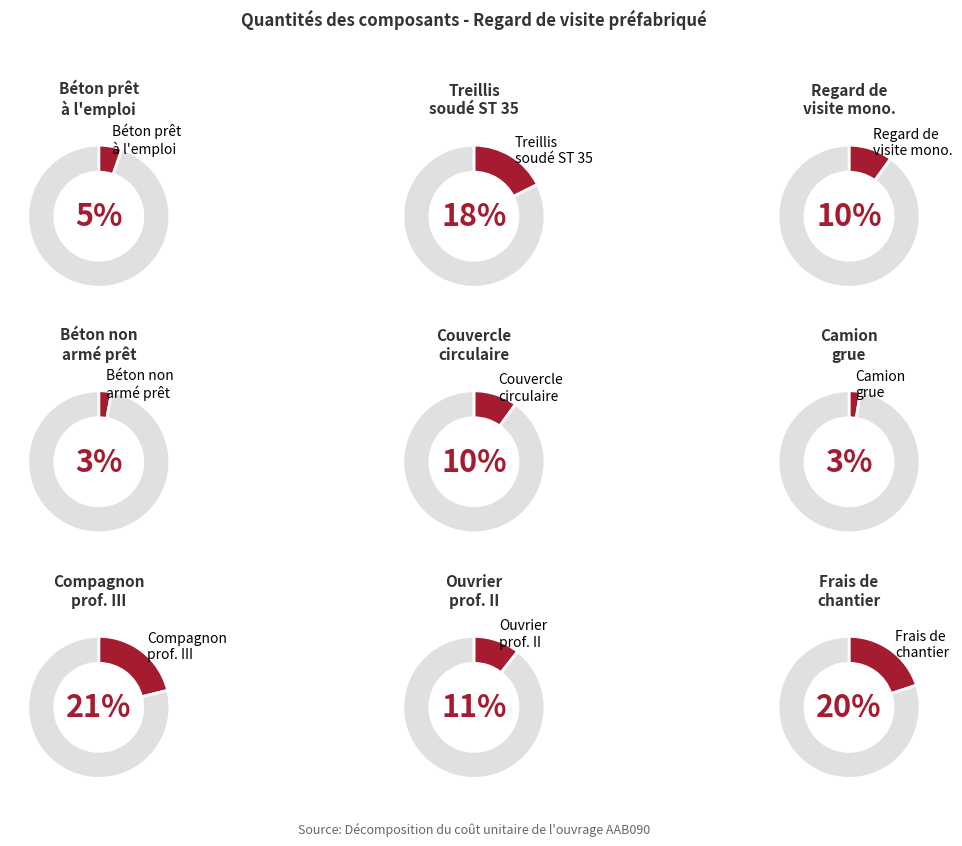

The Compagnon professionnel III slice represents 21% of the pie. True or false?

True